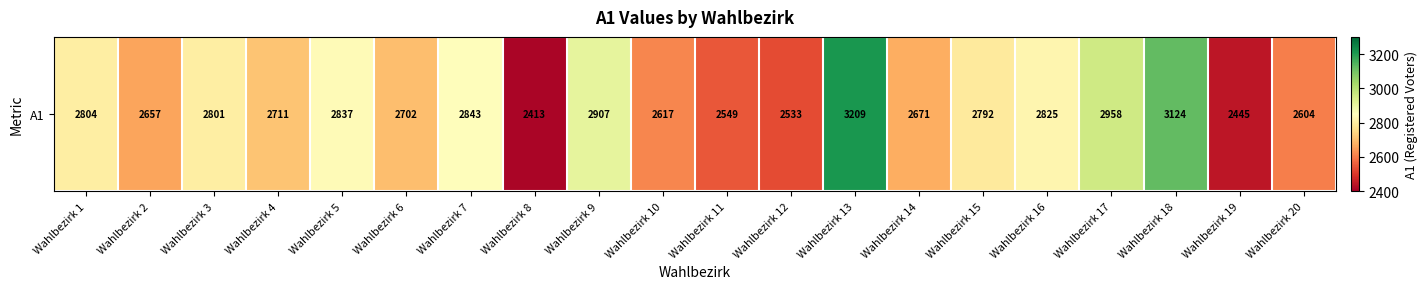

At which label does the data first exceed 2792?

Wahlbezirk 1